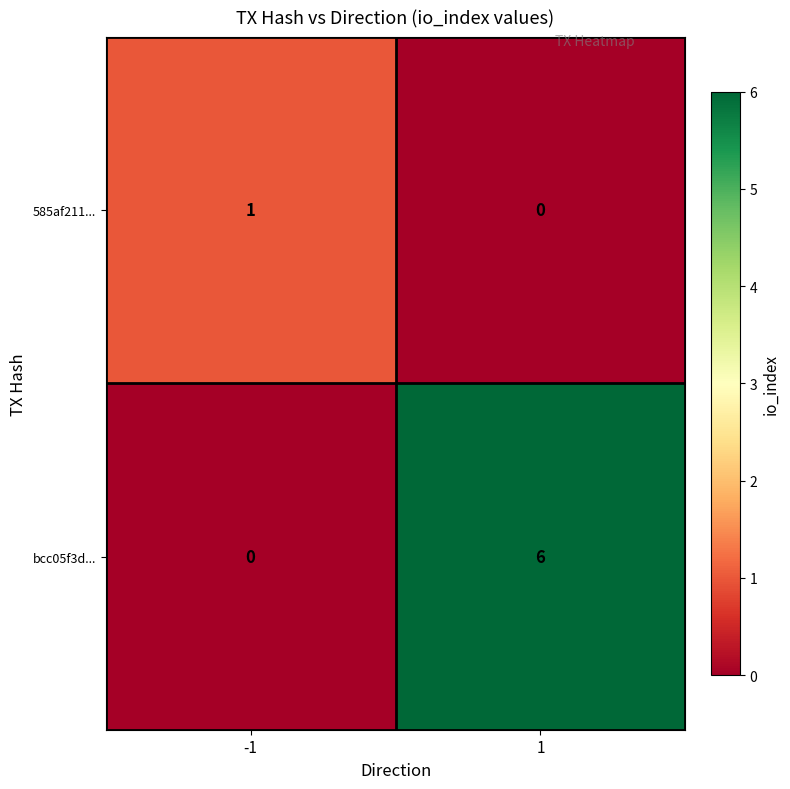

Is it true that bcc05f3d... equals -2 at -1?

False